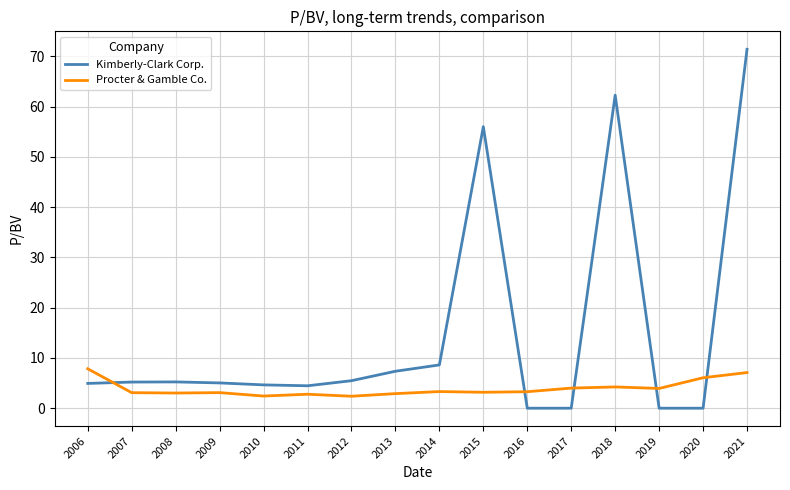

Is it true that Kimberly-Clark Corp. equals 7.8 at 2011?

False